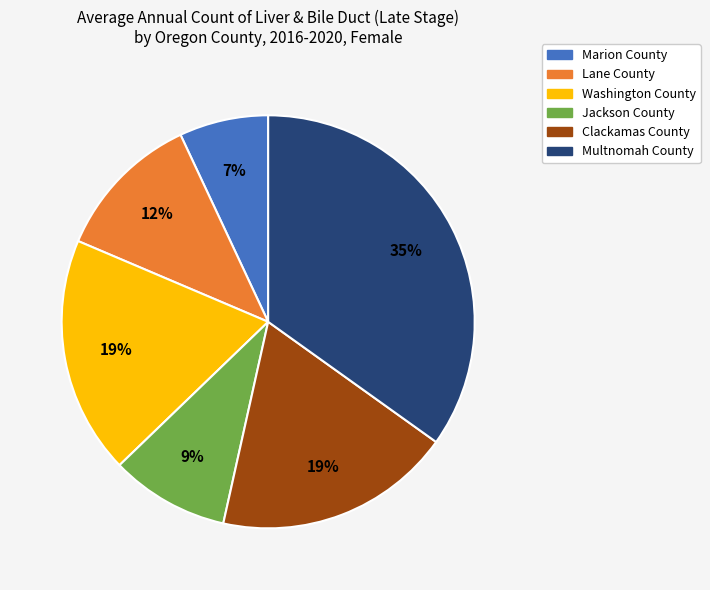

What percentage is the Clackamas County slice, to the nearest percent?

19%